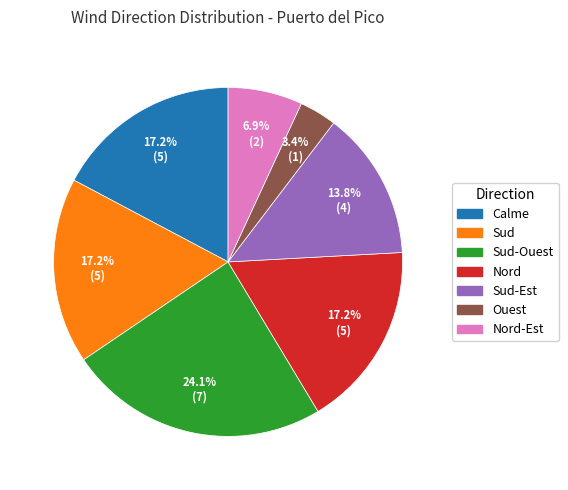

Is there a majority slice in this chart?

No